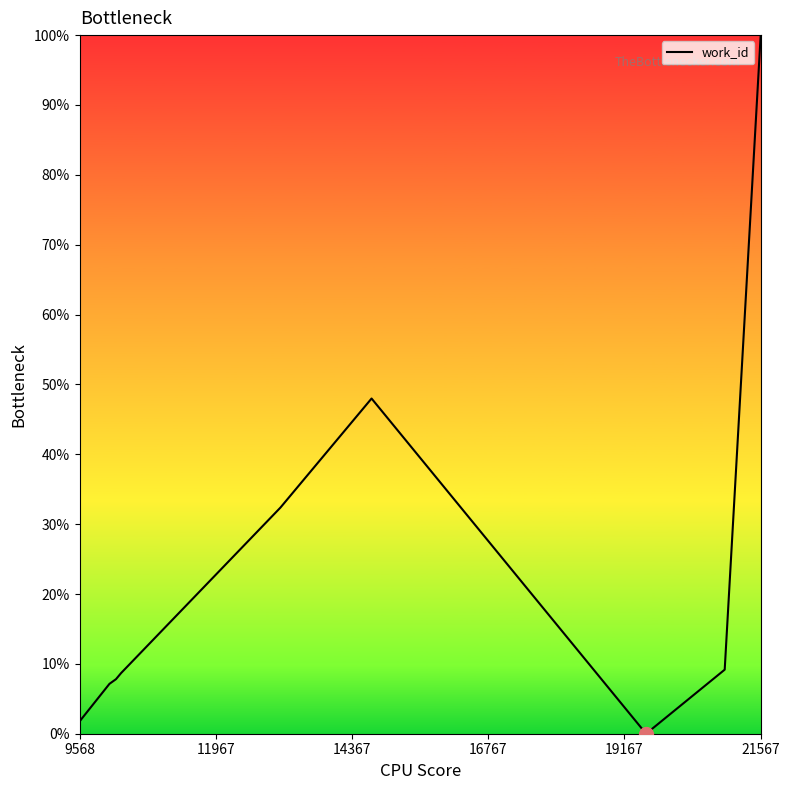

What is the maximum value shown in the chart?

100.0